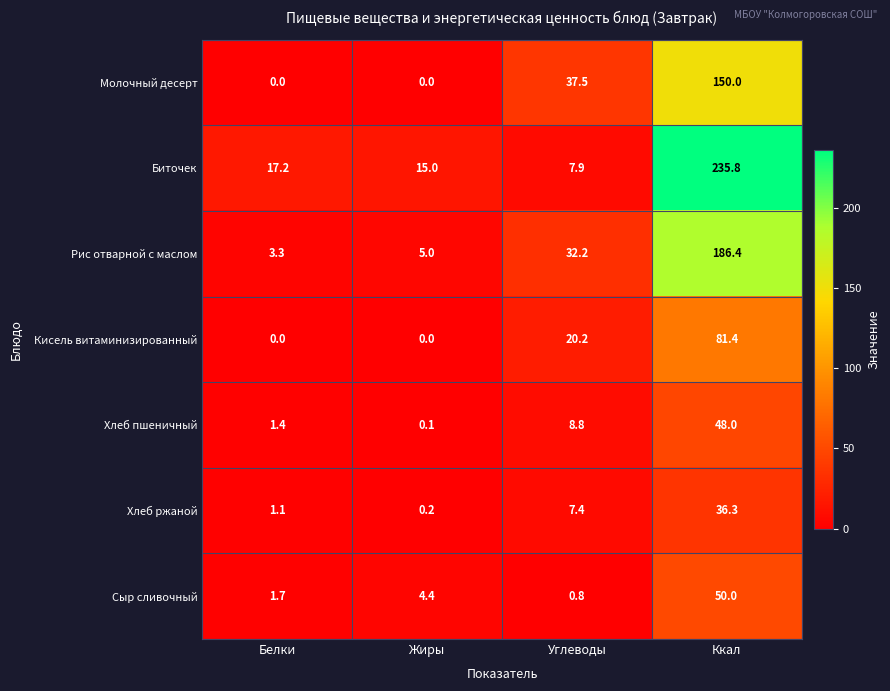

At which category is the sum across all series the highest?

Ккал